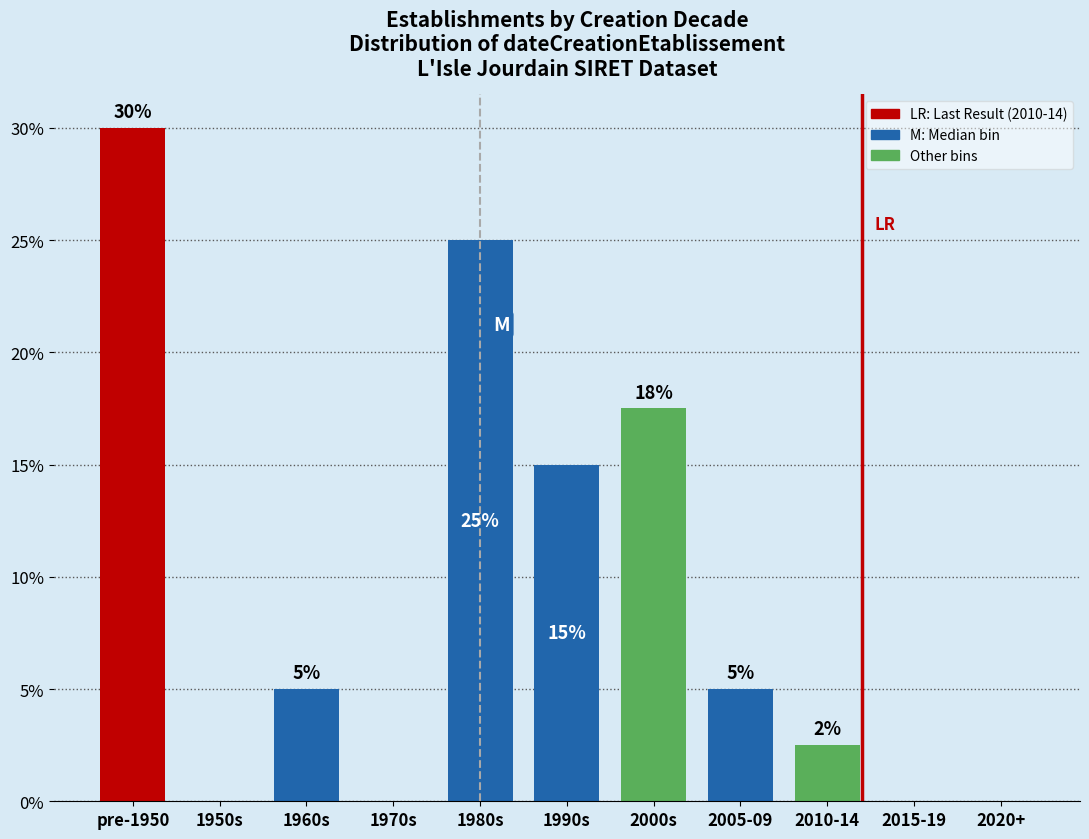

What is the change in value from 1970s to 1990s?

+15.0